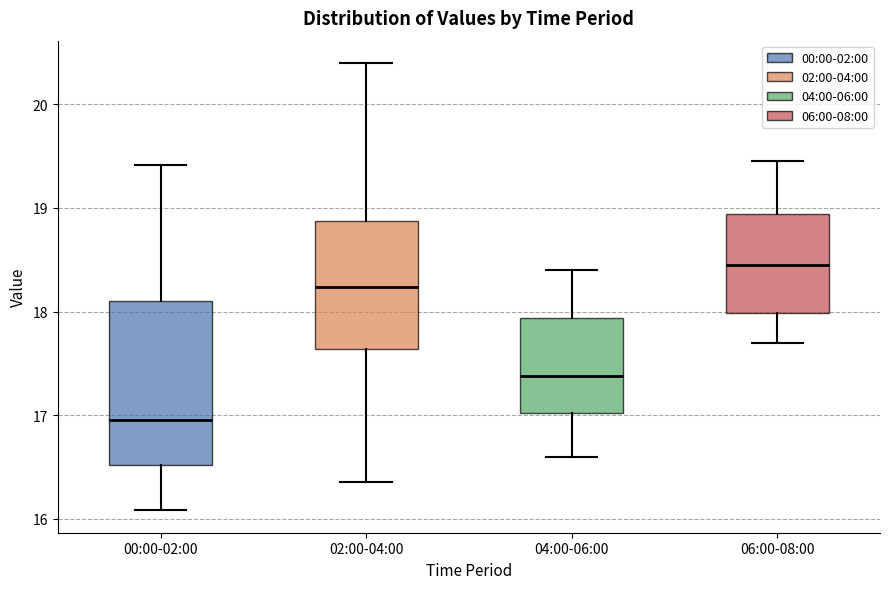

Reading left to right, read every box against the y-axis: the position of its median line, the range the box covers, and the ends of its whiskers. The values are not printed on the chart, so give them approximately, as read against the axis.

00:00-02:00: median 17.0, box 16.5 to 18.1, whiskers 16.1 to 19.4
02:00-04:00: median 18.2, box 17.6 to 18.9, whiskers 16.4 to 20.4
04:00-06:00: median 17.4, box 17.0 to 17.9, whiskers 16.6 to 18.4
06:00-08:00: median 18.5, box 18.0 to 18.9, whiskers 17.7 to 19.5